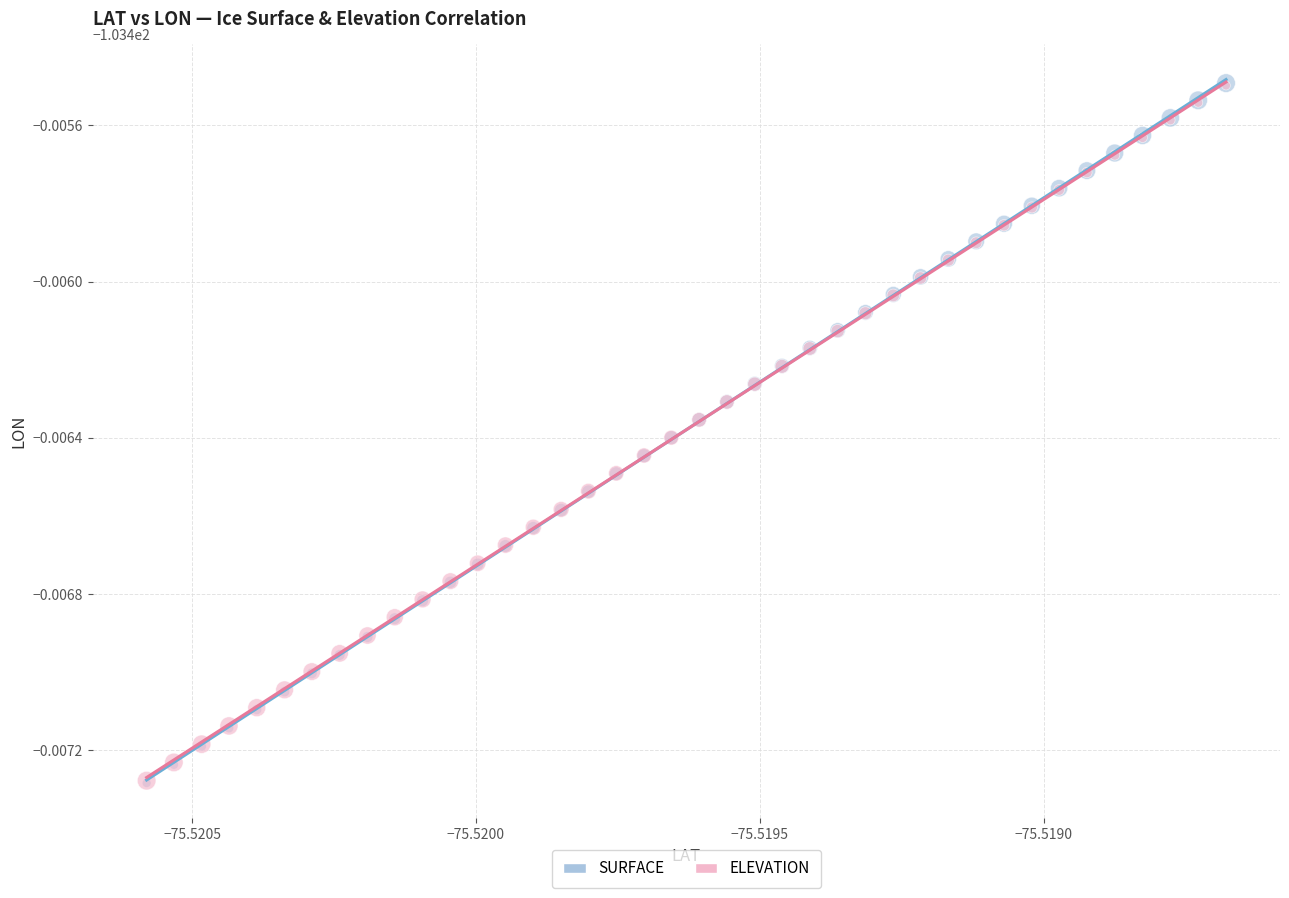

Which series has the largest Y range (max minus min)?

SURFACE